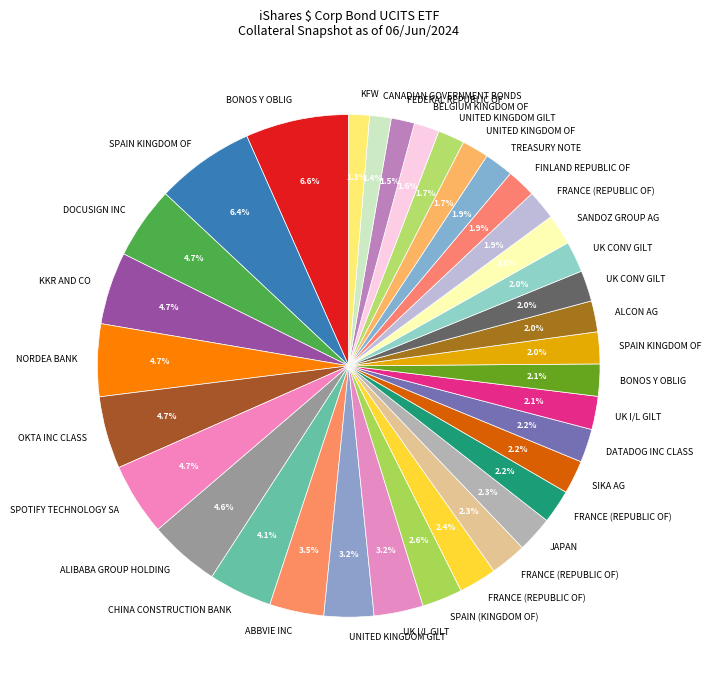

How many slices are in this pie chart?

35